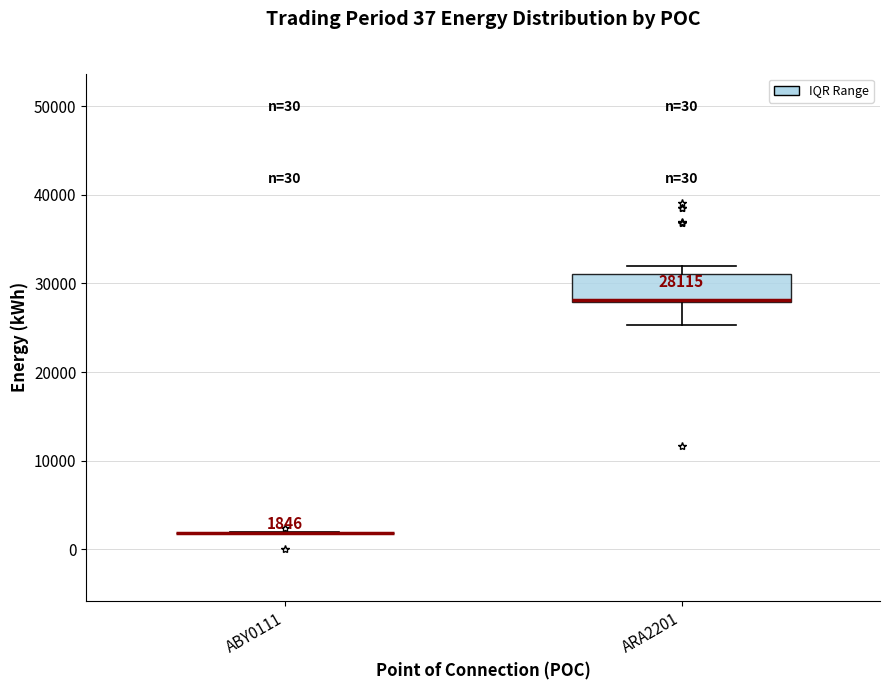

Which box is the tallest, from its lower edge to its upper edge?

ARA2201